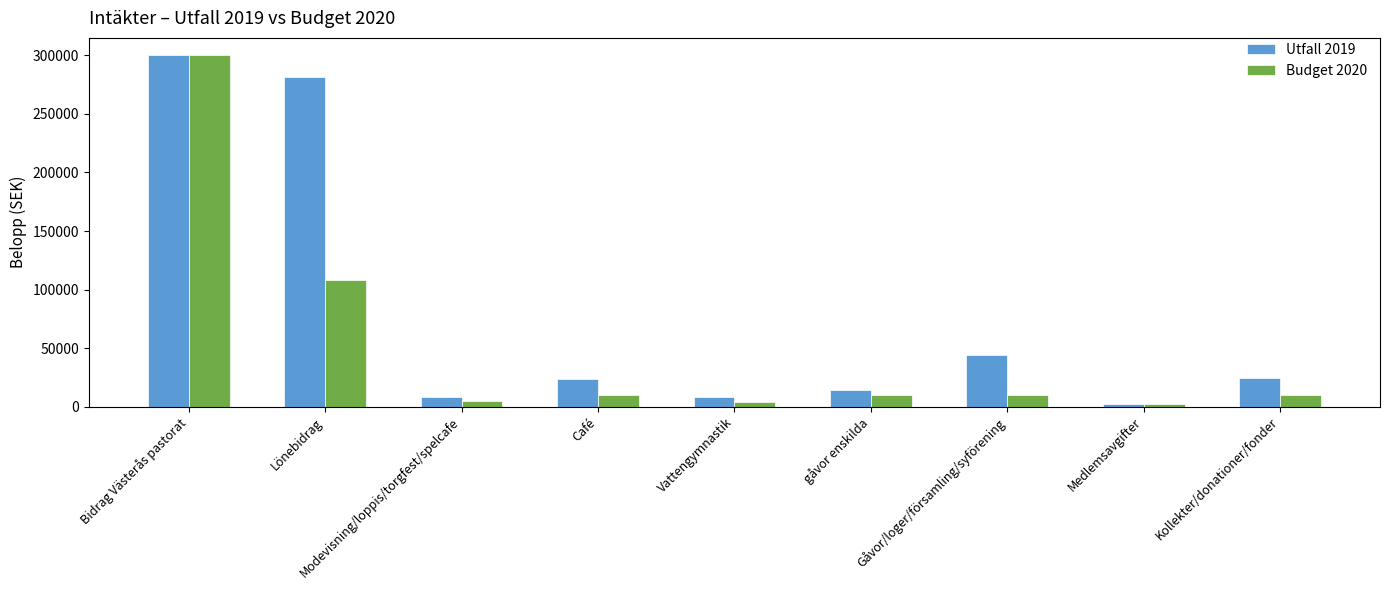

What are all the series names shown in the legend?

Utfall 2019, Budget 2020